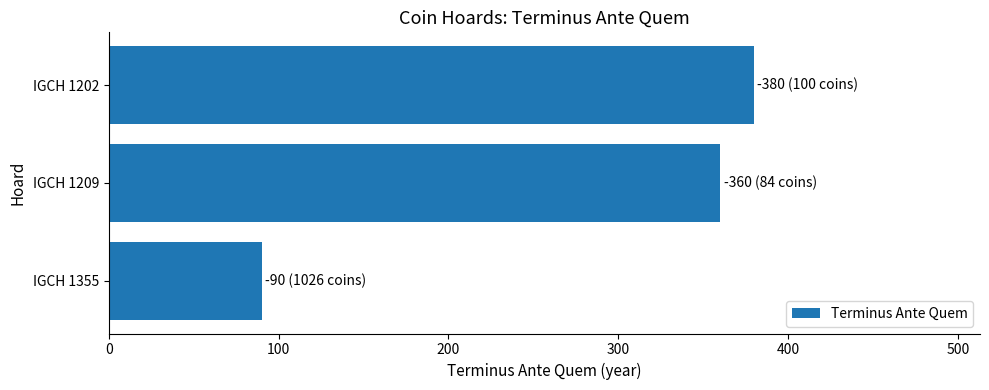

What is the sum of the values at IGCH 1202 and IGCH 1209?

740